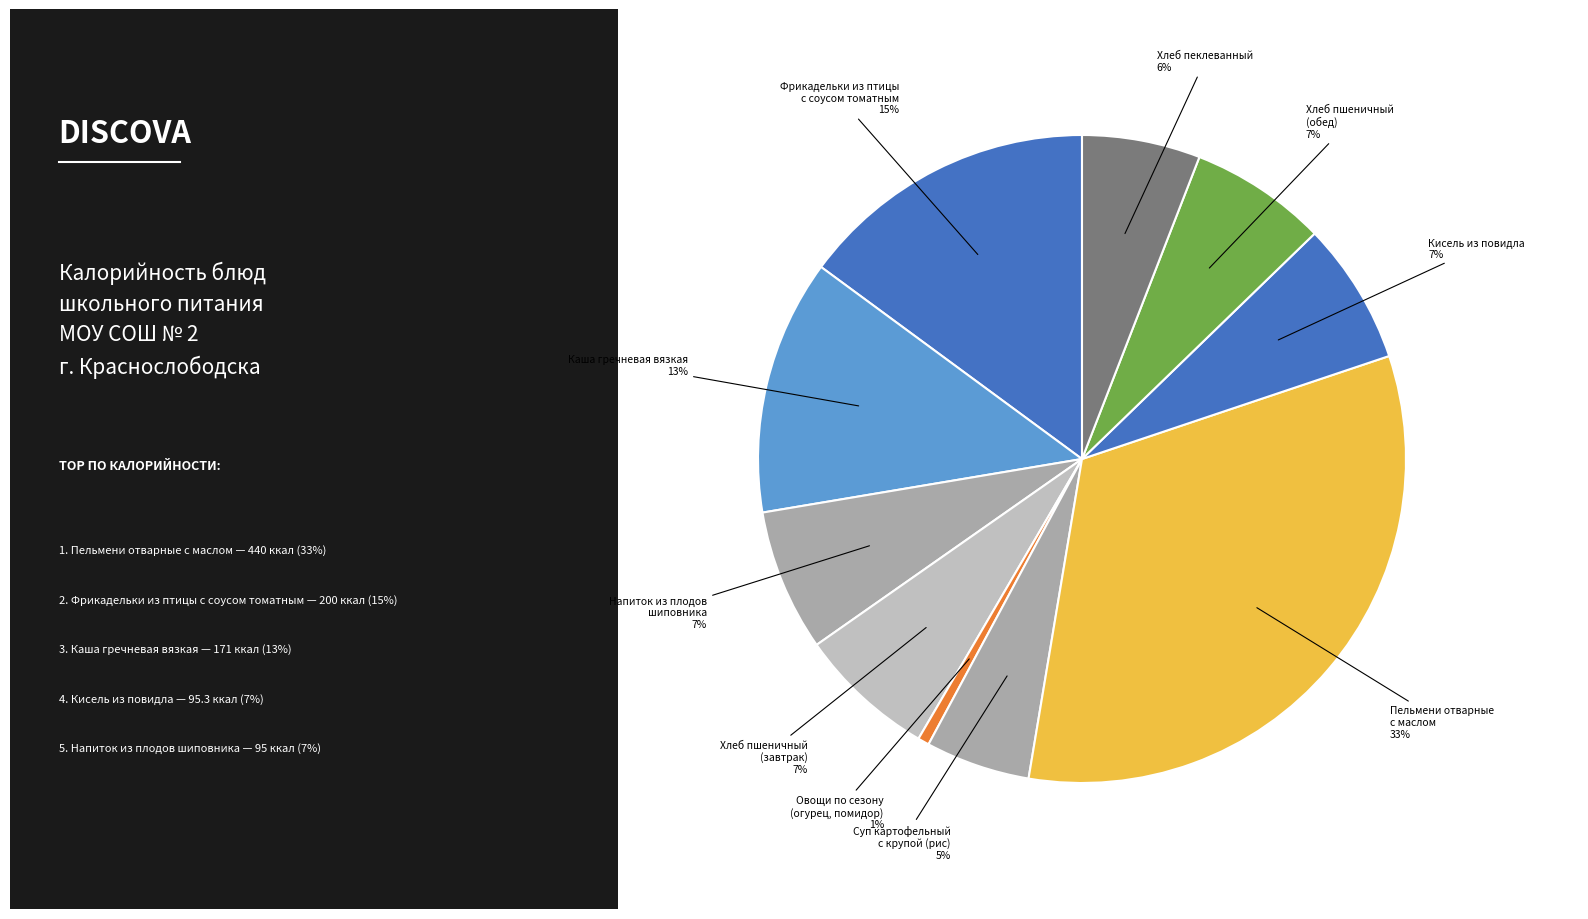

Count the number of slices in the pie.

10